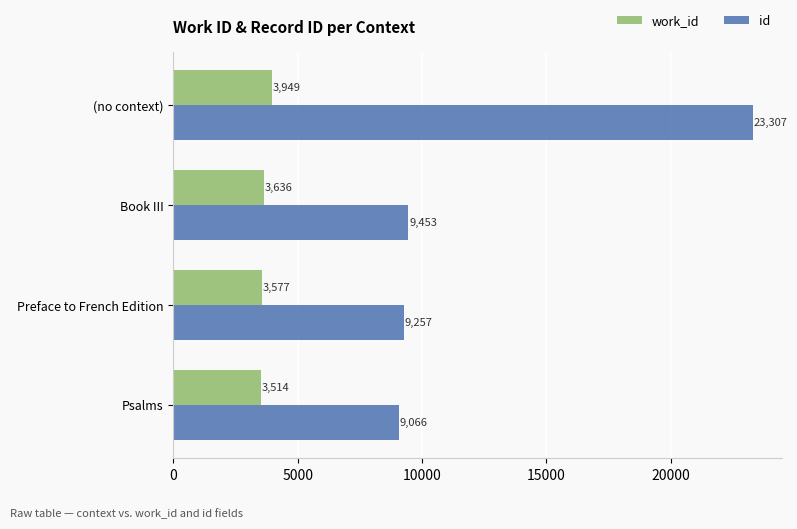

What is the minimum value shown in the chart?

3514